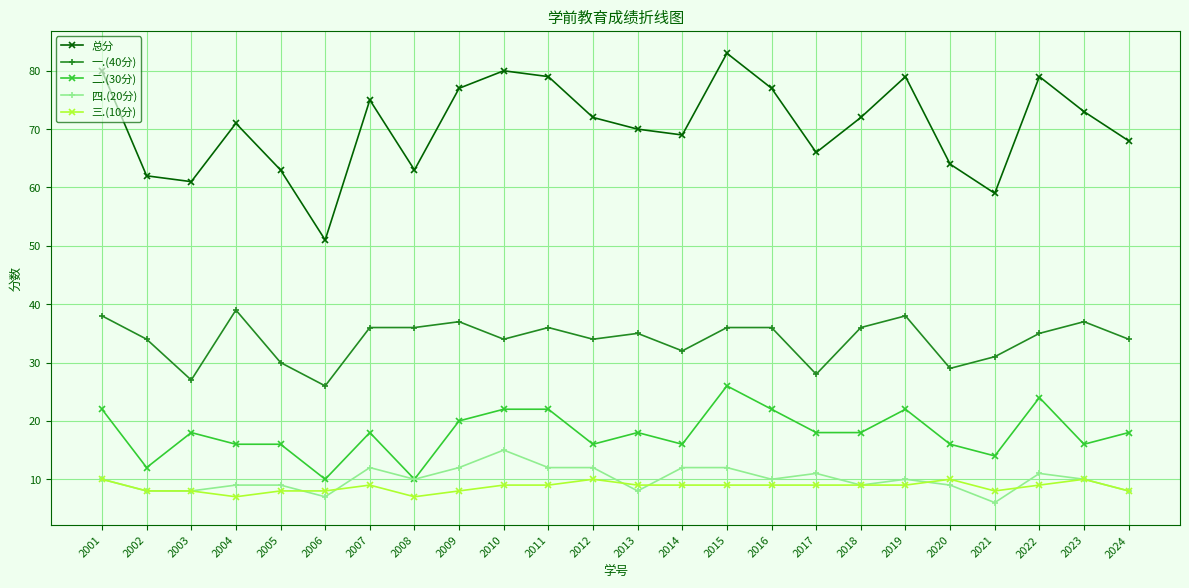

What is the value of the 三.(10分) point at the 24th from the left?

8